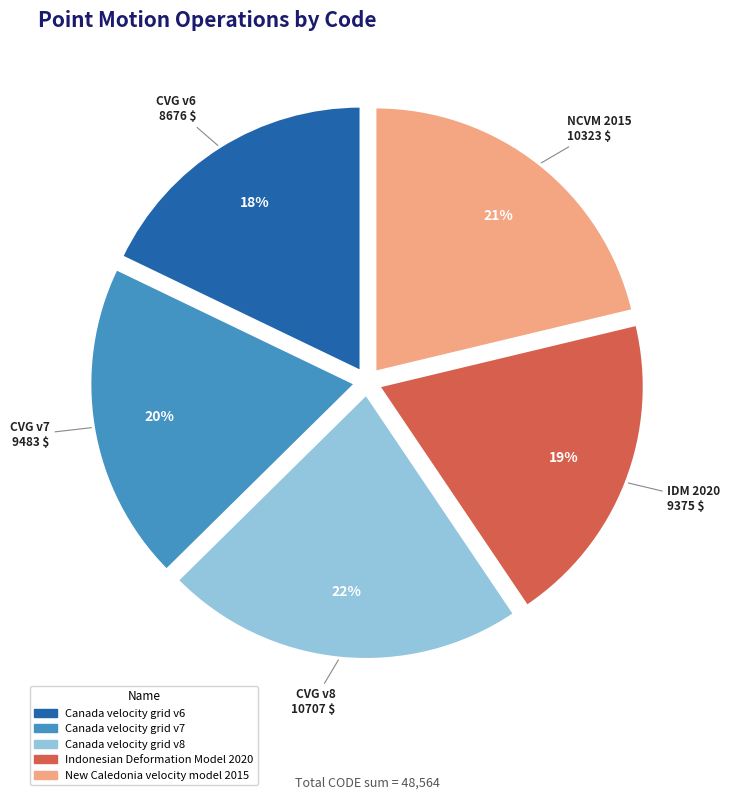

Is the sum of Canada velocity grid v6 and New Caledonia velocity model 2015 greater than half?

No